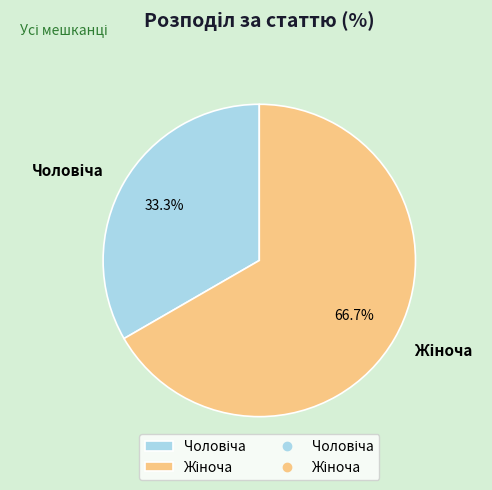

Combined, what portion of the pie is Чоловіча and Жіноча?

100.0%